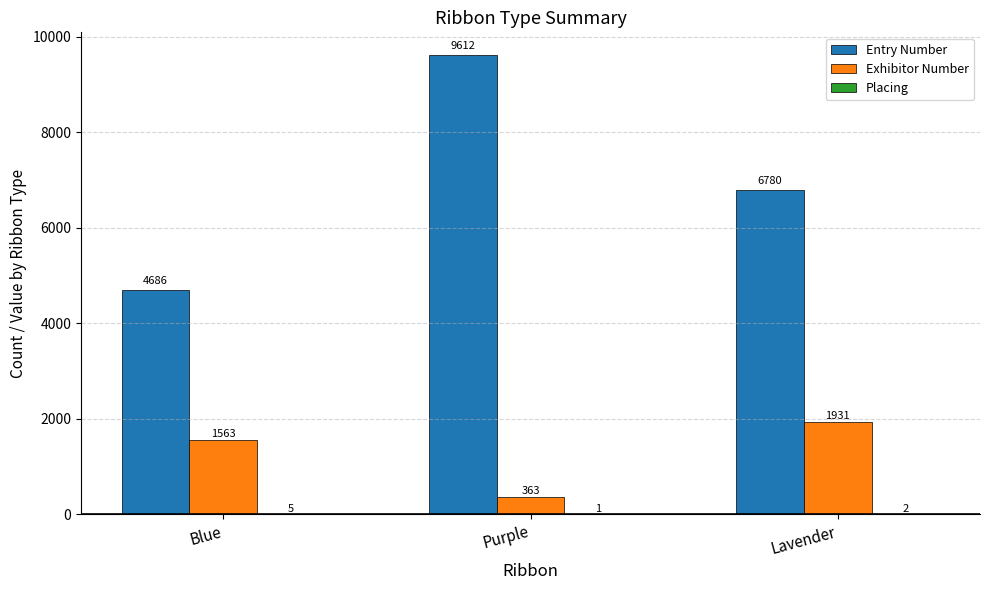

Which series changed the most between Purple and Lavender?

Entry Number